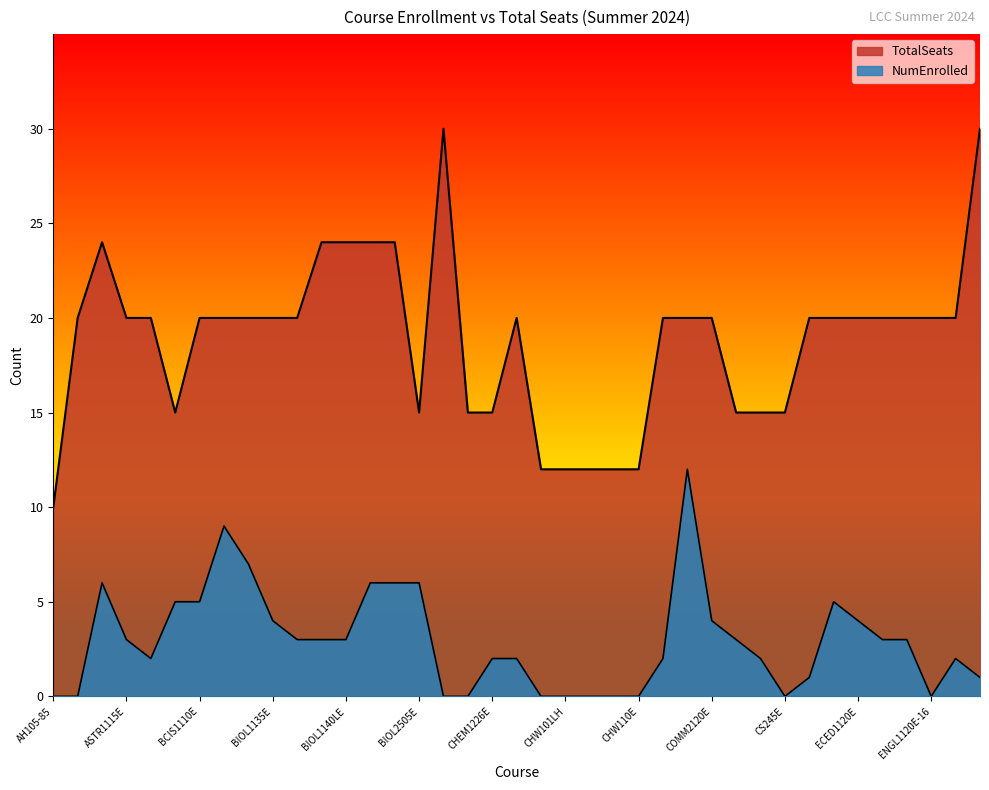

Reading left to right, list all the values displayed in this chart.

TotalSeats: AH105-85=10	AH105-86=20	AH113E=24	ASTR1115E=20	ASTR1115LE=20	AUTO101=15	BCIS1110E=20	BIOL1110E=20	BIOL1110LE=20	BIOL1135E=20	BIOL1135LE=20	BIOL1140E=24	BIOL1140LE=24	BIOL2225E=24	BIOL2225LE=24	BIOL2505E=15	BUS205=30	BUSA2999E=15	CHEM1226E=15	CHEM1226LE=20	CHW101E=12	CHW101LH=12	CHW102E=12	CHW102LH=12	CHW110E=12	CJUS1110E=20	COMM1130E=20	COMM2120E=20	CS105E=15	CS219E=15	CS245E=15	ECED1110E=20	ECED1115E=20	ECED1120E=20	ENGL1110E-97=20	ENGL1110E-98=20	ENGL1120E-16=20	ENGL1120E-99=20	ENTR1110E=30
NumEnrolled: AH105-85=0	AH105-86=0	AH113E=6	ASTR1115E=3	ASTR1115LE=2	AUTO101=5	BCIS1110E=5	BIOL1110E=9	BIOL1110LE=7	BIOL1135E=4	BIOL1135LE=3	BIOL1140E=3	BIOL1140LE=3	BIOL2225E=6	BIOL2225LE=6	BIOL2505E=6	BUS205=0	BUSA2999E=0	CHEM1226E=2	CHEM1226LE=2	CHW101E=0	CHW101LH=0	CHW102E=0	CHW102LH=0	CHW110E=0	CJUS1110E=2	COMM1130E=12	COMM2120E=4	CS105E=3	CS219E=2	CS245E=0	ECED1110E=1	ECED1115E=5	ECED1120E=4	ENGL1110E-97=3	ENGL1110E-98=3	ENGL1120E-16=0	ENGL1120E-99=2	ENTR1110E=1